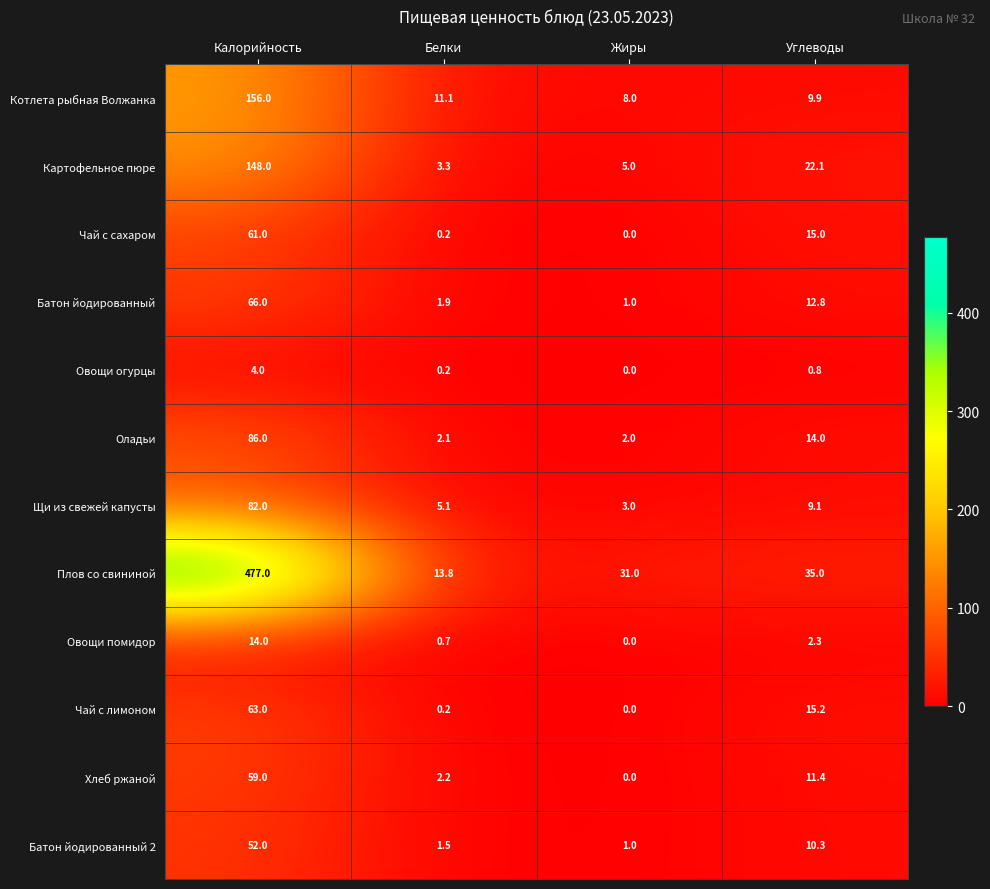

At how many categories does at least one series exceed 370?

1